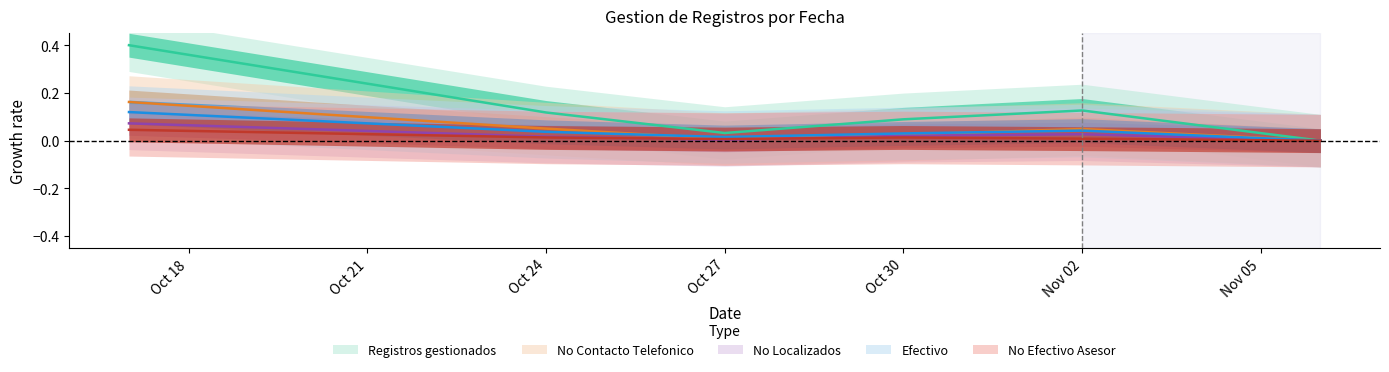

Which series has the largest range (max minus min)?

Registros gestionados